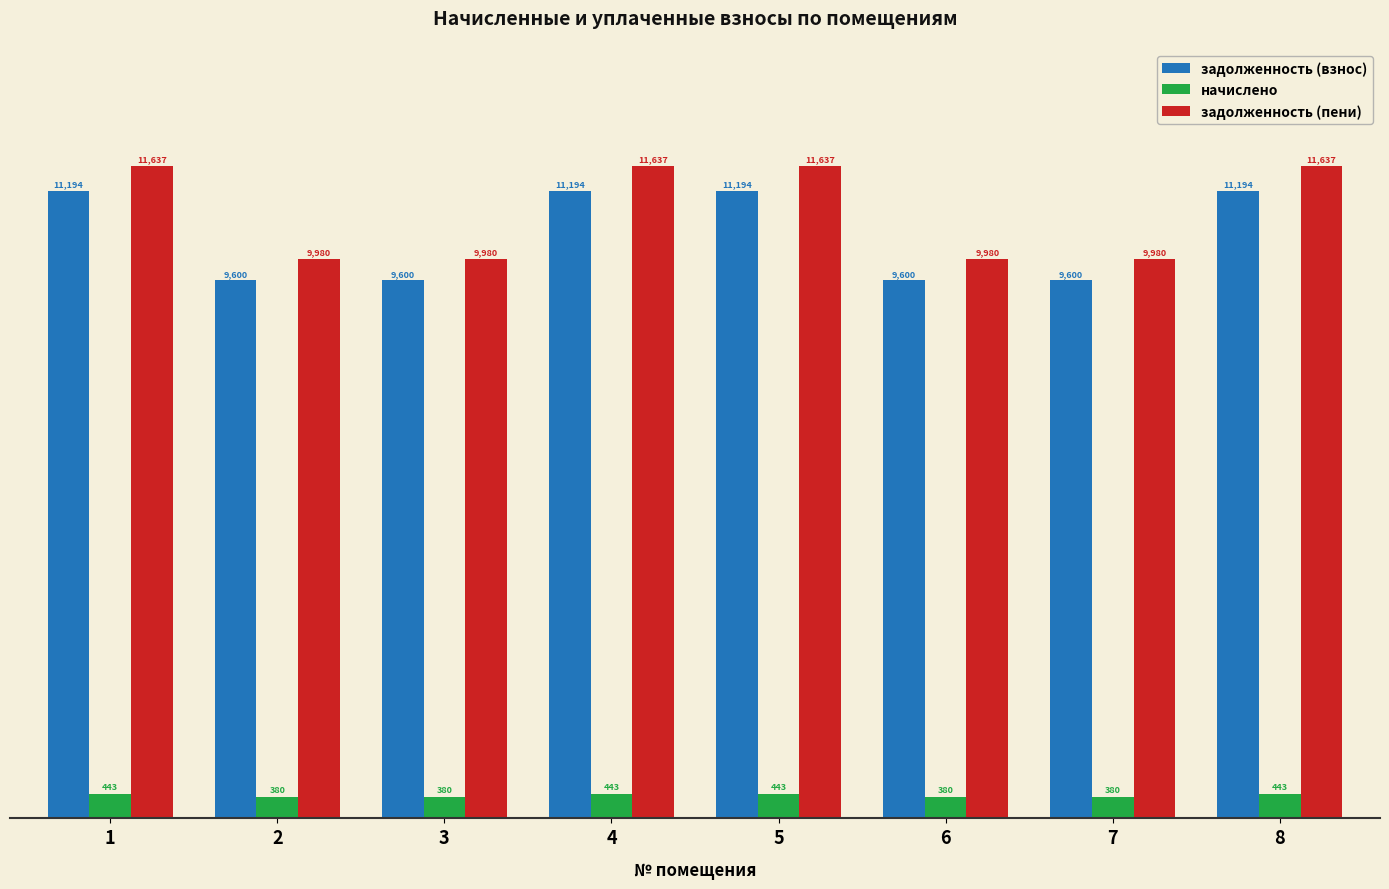

Is the value of задолженность (взнос) at 7 greater than the value of начислено at 7?

Yes